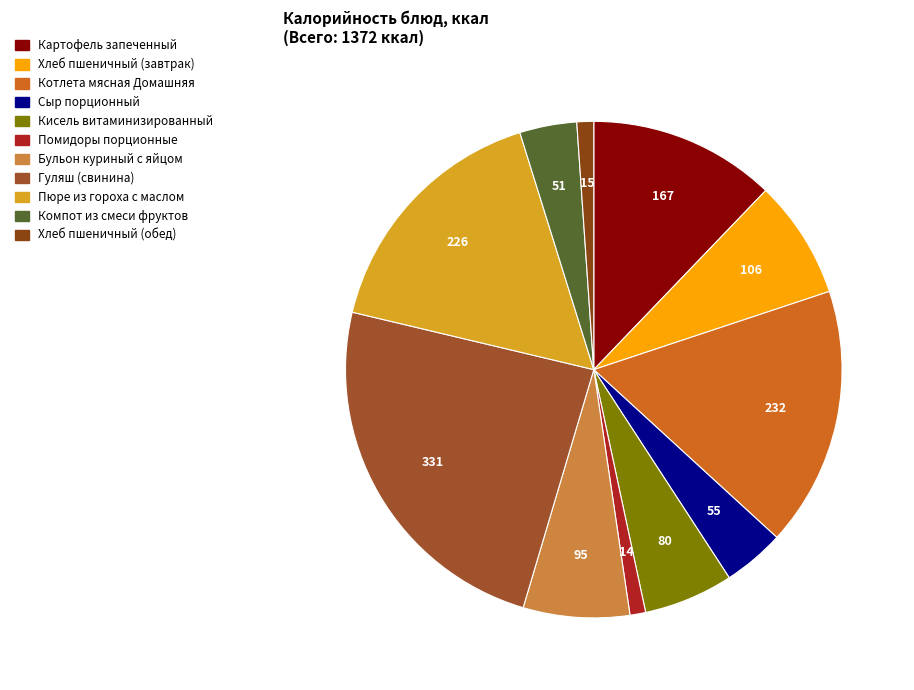

True or false: Хлеб пшеничный (обед) accounts for 14% of the total.

False